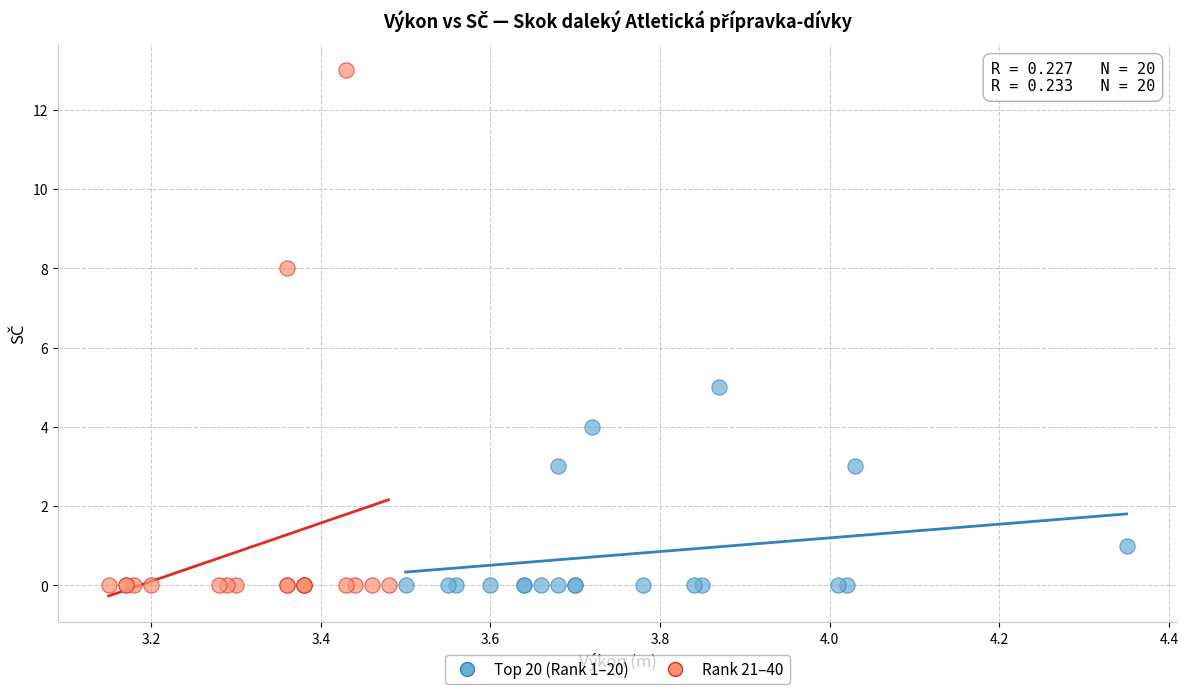

Which series has the widest spread of Y values?

Rank 21–40